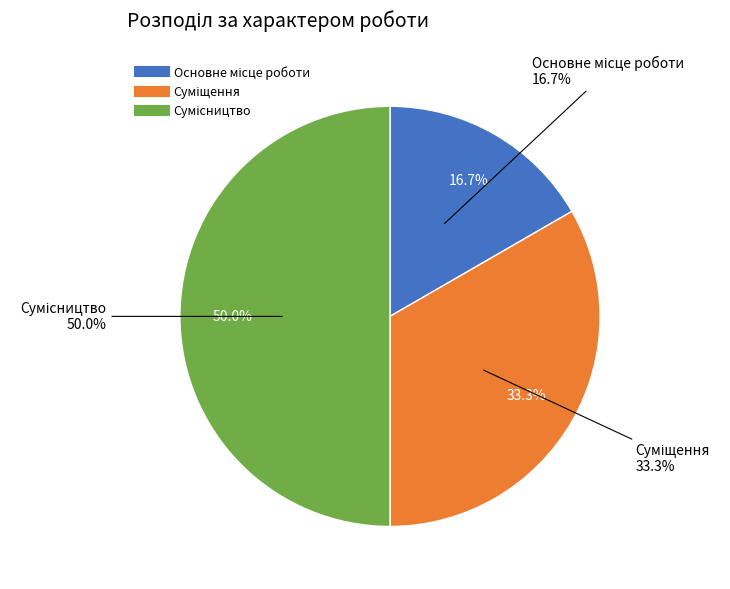

Which category has the smallest portion of the pie?

Основне місце роботи